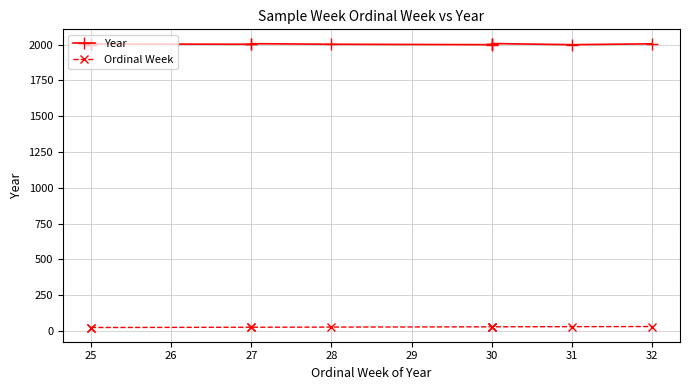

How many lines are shown in the chart?

2